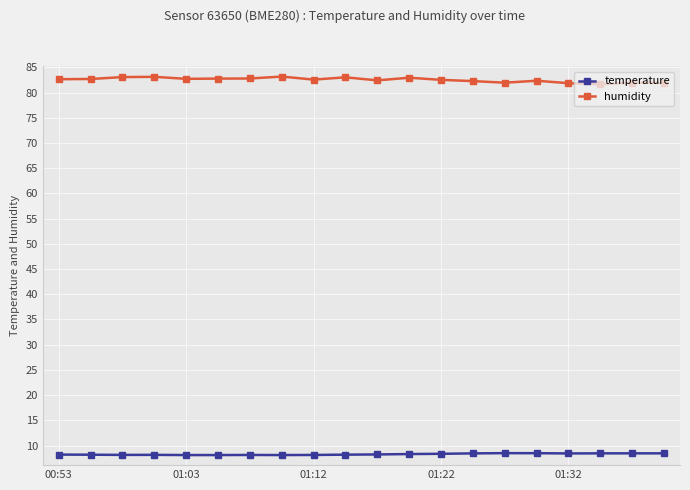

What is the value of the temperature point at the 13th from the left?

8.4